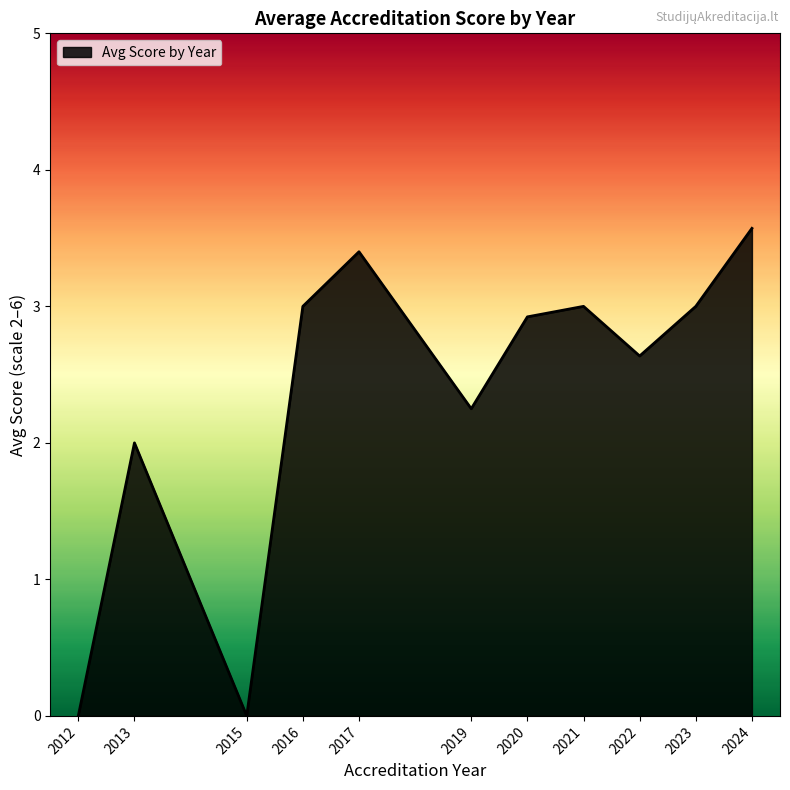

How many interior local valleys (lower than both neighbors) does the data have?

3